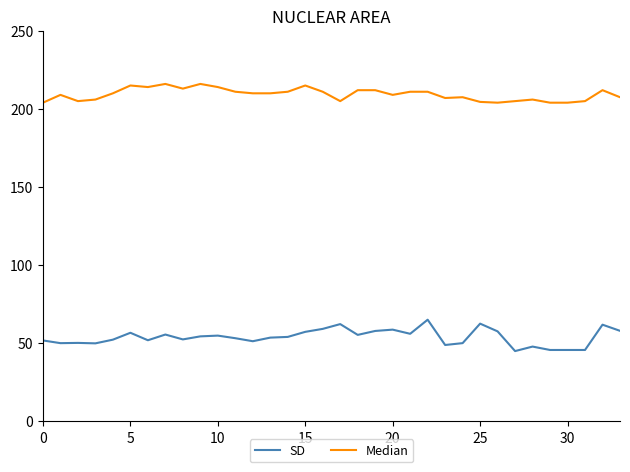

What is the highest value of the SD series?

65.1